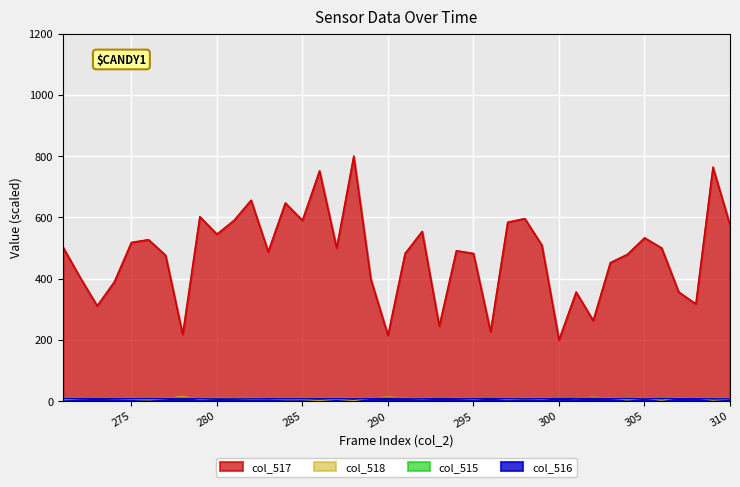

Reading left to right, list all the values displayed in this chart.

col_517: 503.0	404.0	311.0	389.0	518.0	527.0	476.0	218.0	602.0	545.0	590.0	656.0	488.0	647.0	590.0	752.0	500.0	800.0	398.0	215.0	482.0	554.0	245.0	491.0	482.0	227.0	584.0	596.0	509.0	200.0	356.0	263.0	452.0	479.0	533.0	500.0	356.0	317.0	764.0	575.0
col_518: 4.3	7.7	9.4	7.9	5.8	4.0	7.4	15.0	4.9	8.9	8.5	6.0	7.3	4.8	5.0	1.9	6.1	1.7	9.1	12.8	9.5	6.8	10.1	8.7	6.0	10.5	5.0	7.1	5.9	11.5	7.7	12.6	8.8	4.0	9.2	2.8	10.5	10.4	2.9	6.8
col_515: 11.2	11.0	11.1	11.0	10.8	11.1	10.6	10.4	10.5	9.9	9.8	9.9	10.6	10.3	10.6	10.3	10.8	10.1	10.7	10.9	10.2	10.3	11.3	10.3	10.9	11.3	10.6	10.1	10.8	11.3	11.2	10.7	10.5	11.4	9.9	11.5	10.6	10.8	10.0	10.2
col_516: 7.8	7.7	7.8	7.7	7.5	7.8	7.4	7.2	7.3	7.0	6.8	7.0	7.4	7.2	7.4	7.2	7.6	7.1	7.5	7.6	7.1	7.2	7.9	7.2	7.6	7.9	7.4	7.0	7.5	7.9	7.9	7.5	7.3	8.0	6.9	8.1	7.4	7.6	7.0	7.2